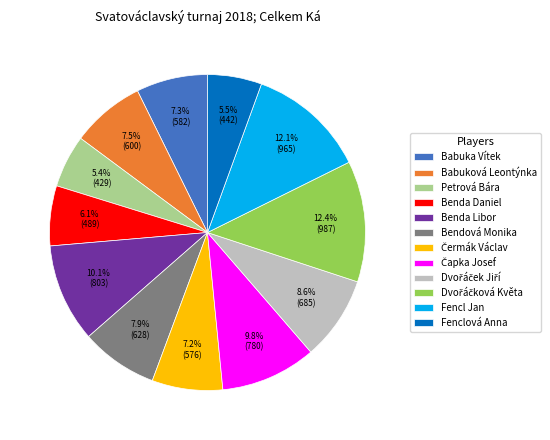

Between Bendová Monika and Benda Daniel, which is larger?

Bendová Monika